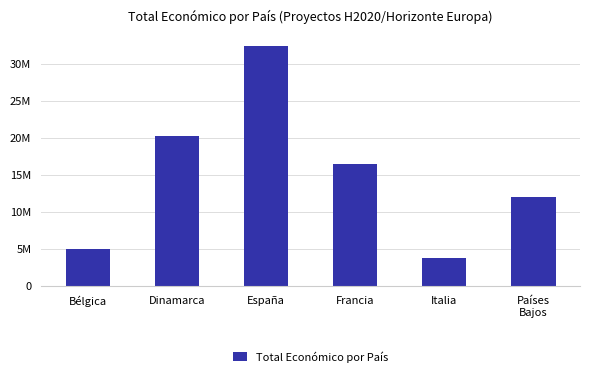

Which category has the highest value across all series?

España